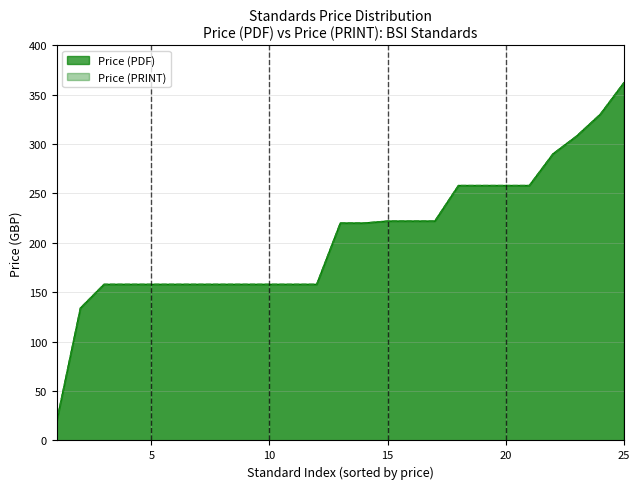

Read the Price (PDF) value at 10, to the nearest 10.

160